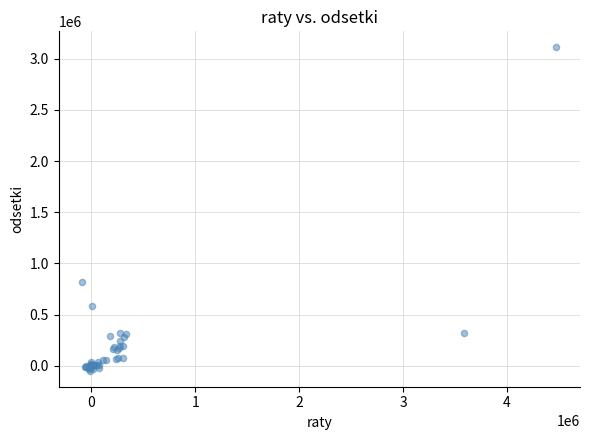

What Y value in the scatter plot is closest to 1532161?

821329.6